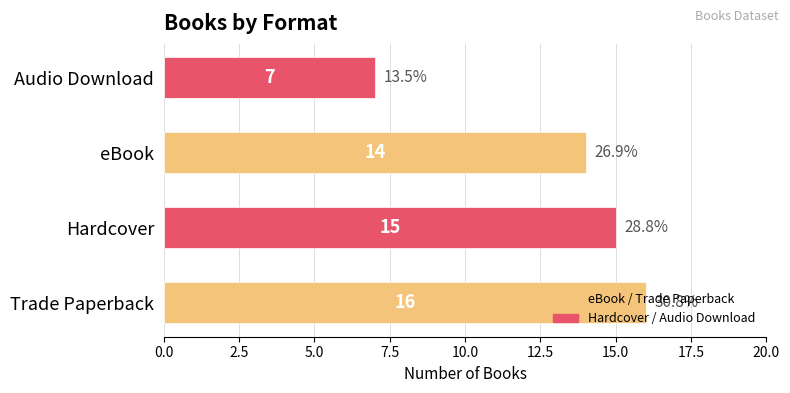

Which has a higher value, eBook or Trade Paperback?

Trade Paperback